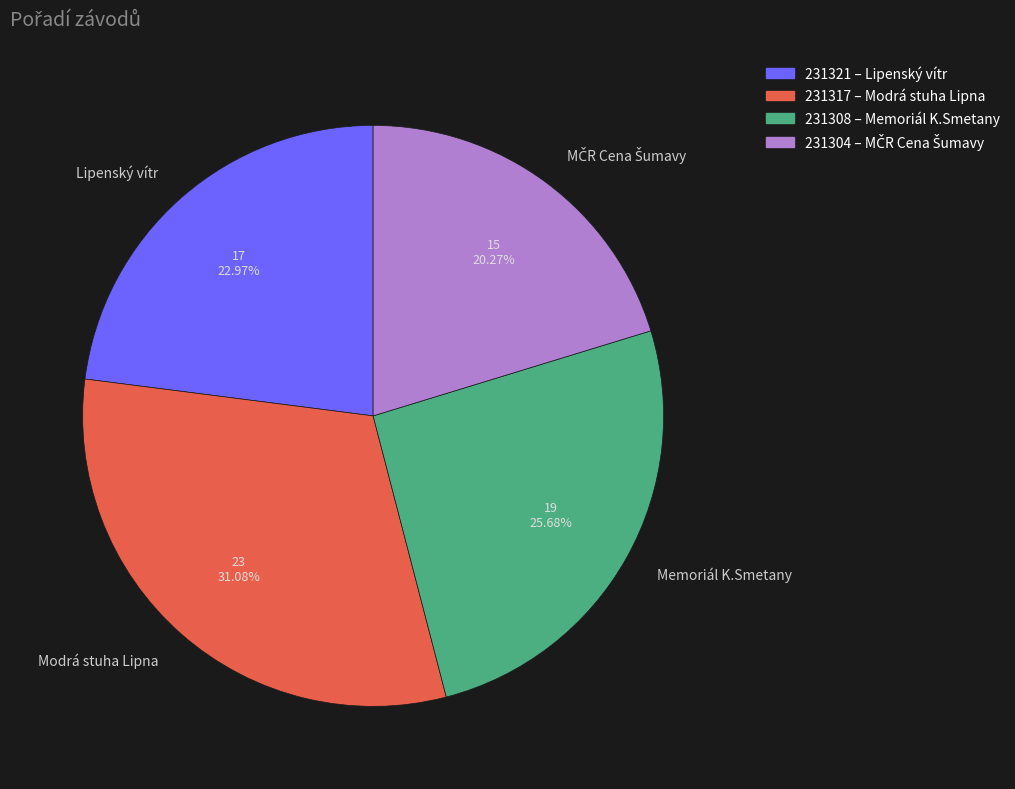

Which slice is the largest?

Modrá stuha Lipna